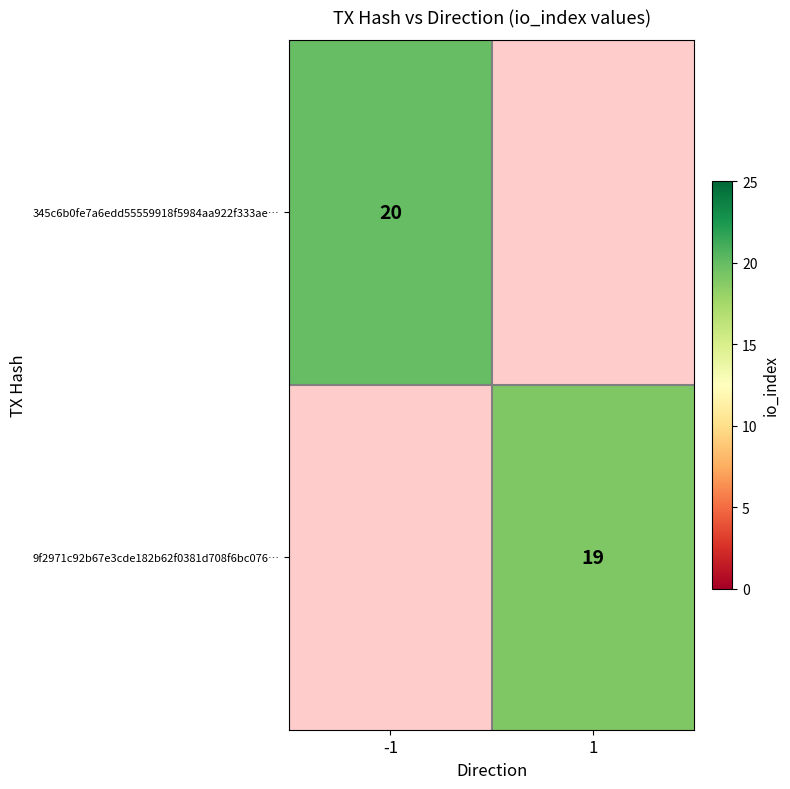

The value of 345c6b0fe7a6edd55559918f5984aa922f333ae… at -1 is 13. True or false?

False